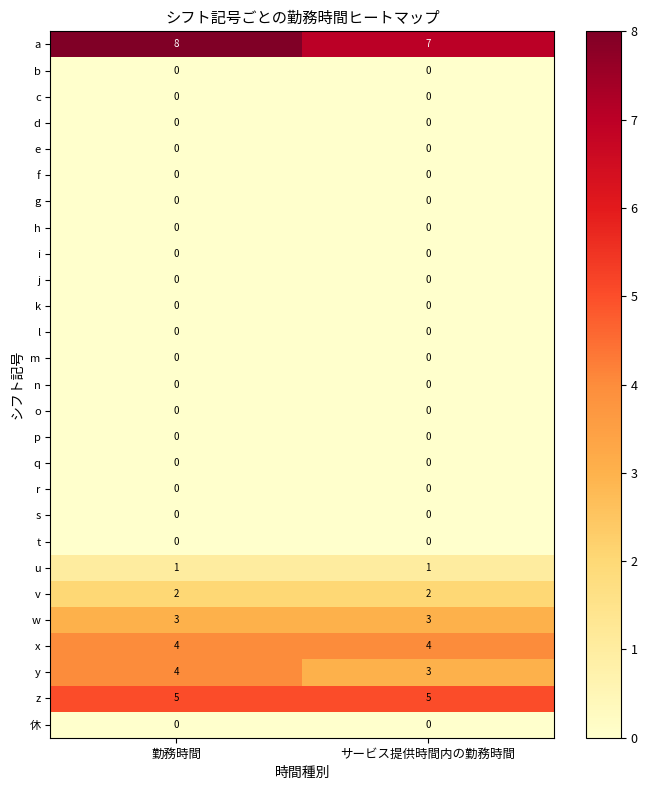

The value of h at 勤務時間 is 0. True or false?

True